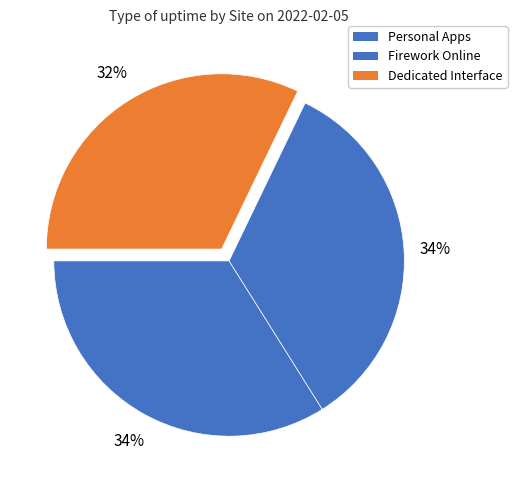

What is the largest slice in the pie chart?

Personal Apps